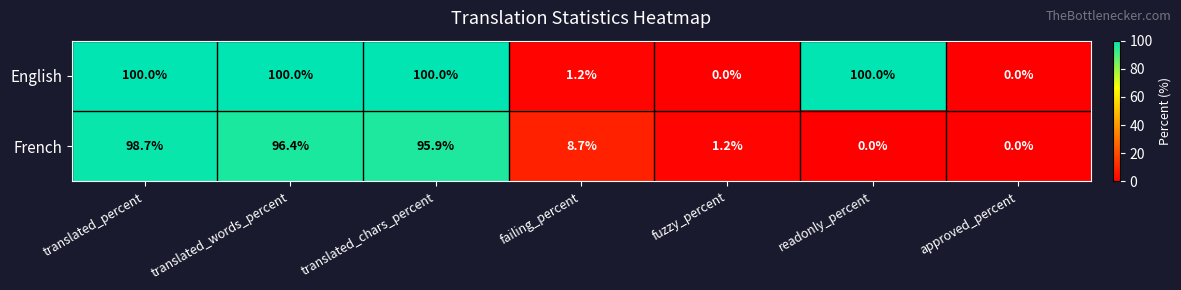

The value of English at translated_words_percent is 100.0. True or false?

True